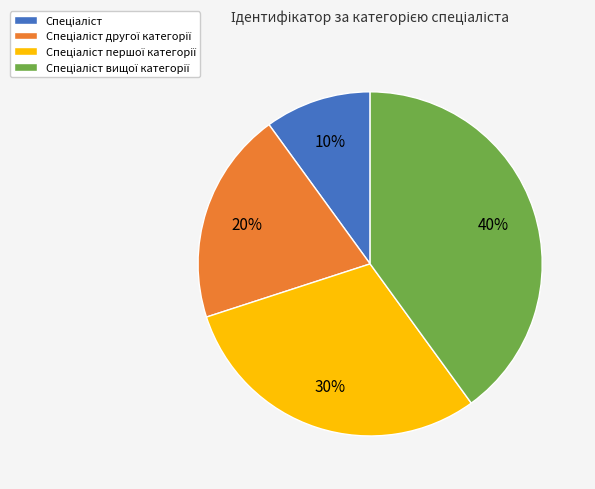

How many segments does this pie chart have?

4